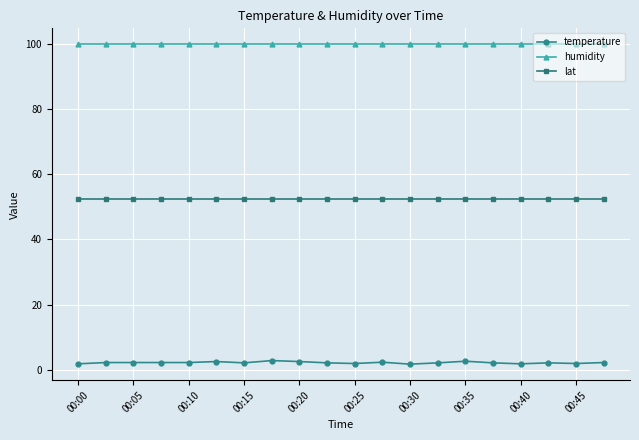

Which series has the widest spread of values?

temperature